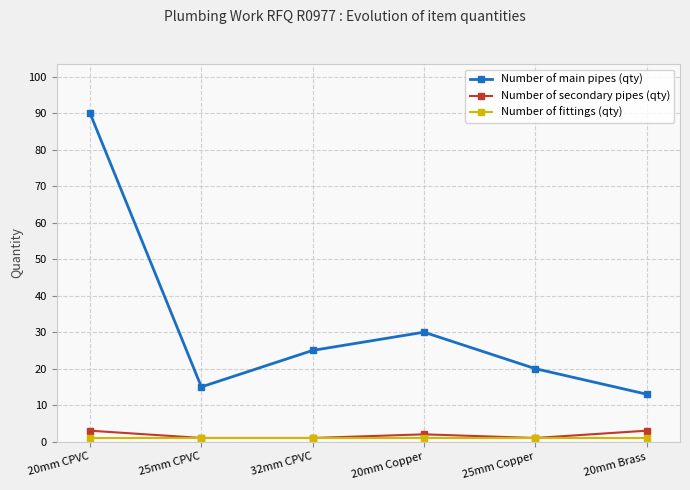

What is the highest value of the Number of secondary pipes (qty) series?

3